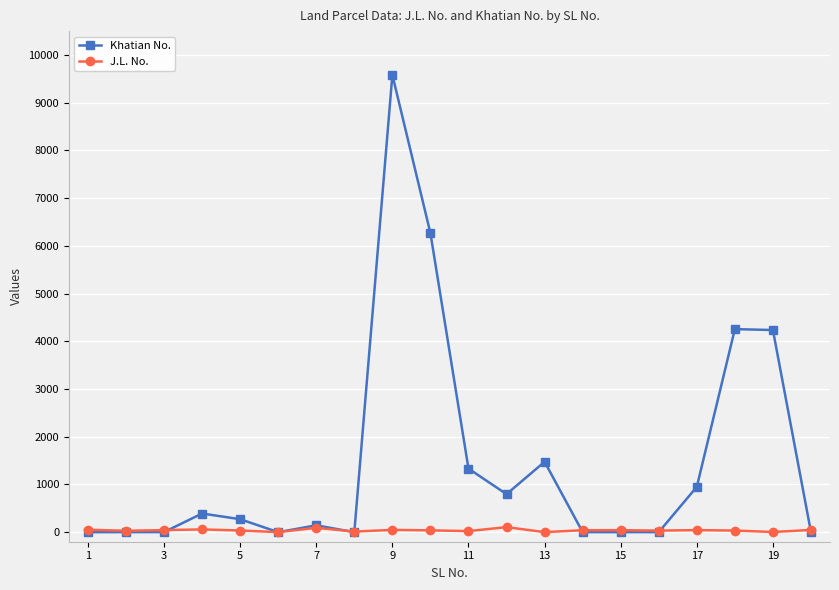

What are all the series names shown in the legend?

Khatian No., J.L. No.